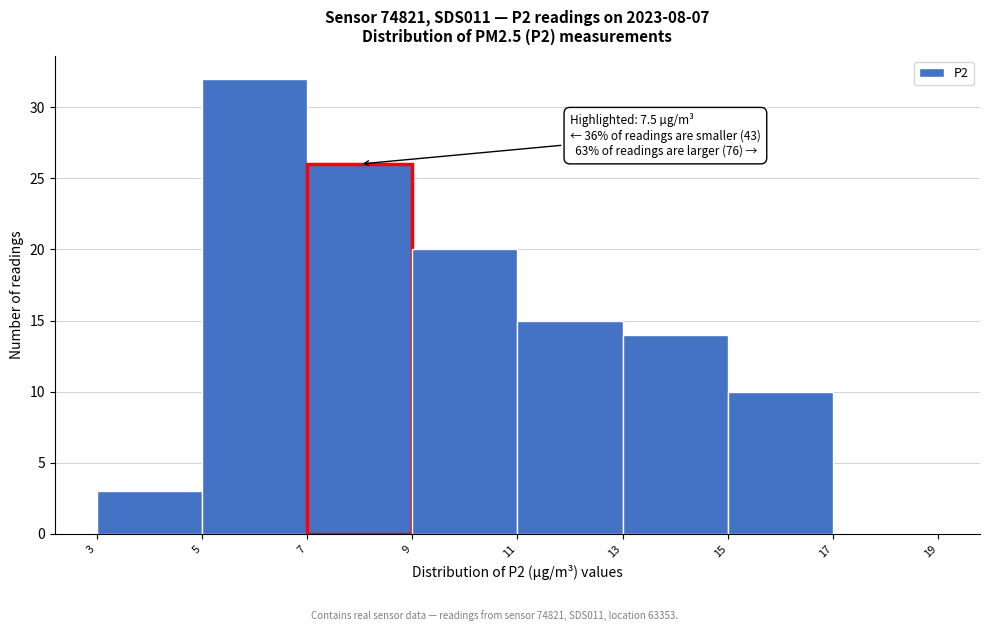

Over which range of the x-axis is the bar tallest?

5 to 7